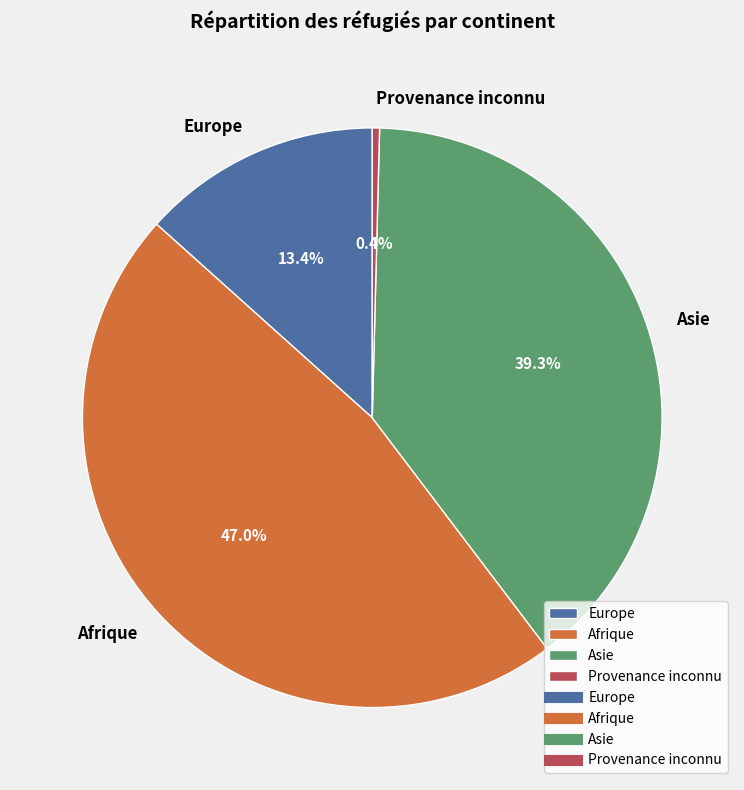

Does any single category account for the majority?

No